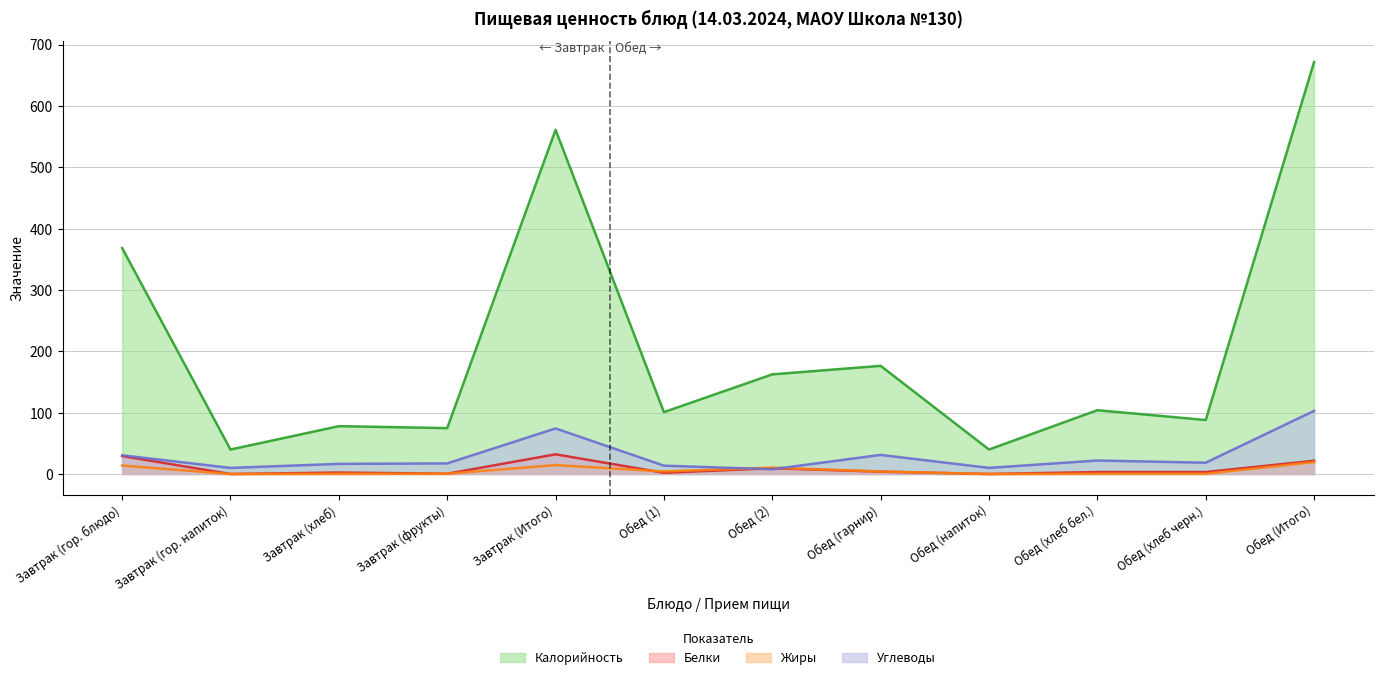

Reading right to left, what are all the values shown in this chart?

Калорийность: Обед (Итого)=671.5	Обед (хлеб черн.)=88.0	Обед (хлеб бел.)=104.0	Обед (напиток)=39.9	Обед (гарнир)=176.3	Обед (2)=162.4	Обед (1)=100.9	Завтрак (Итого)=561.0	Завтрак (фрукты)=74.8	Завтрак (хлеб)=78.0	Завтрак (гор. напиток)=39.9	Завтрак (гор. блюдо)=368.3
Белки: Обед (Итого)=21.6	Обед (хлеб черн.)=3.2	Обед (хлеб бел.)=3.2	Обед (напиток)=0.0	Обед (гарнир)=3.8	Обед (2)=9.4	Обед (1)=2.0	Завтрак (Итого)=32.1	Завтрак (фрукты)=0.4	Завтрак (хлеб)=2.4	Завтрак (гор. напиток)=0.0	Завтрак (гор. блюдо)=29.3
Жиры: Обед (Итого)=19.4	Обед (хлеб черн.)=0.4	Обед (хлеб бел.)=0.4	Обед (напиток)=0.0	Обед (гарнир)=4.0	Обед (2)=10.4	Обед (1)=4.2	Завтрак (Итого)=14.5	Завтрак (фрукты)=0.4	Завтрак (хлеб)=0.3	Завтрак (гор. напиток)=0.0	Завтрак (гор. блюдо)=13.8
Углеводы: Обед (Итого)=102.9	Обед (хлеб черн.)=18.4	Обед (хлеб бел.)=22.0	Обед (напиток)=10.0	Обед (гарнир)=31.1	Обед (2)=7.7	Обед (1)=13.6	Завтрак (Итого)=74.3	Завтрак (фрукты)=17.3	Завтрак (хлеб)=16.5	Завтрак (гор. напиток)=10.0	Завтрак (гор. блюдо)=30.5